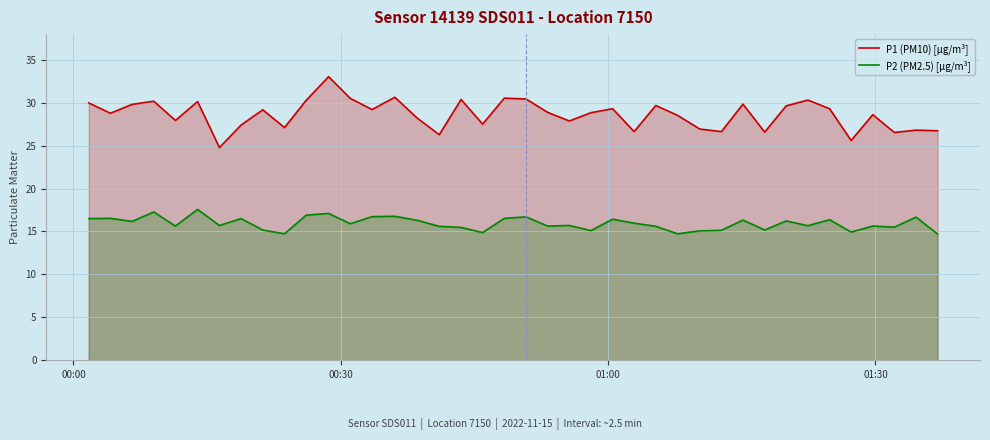

True or false: P1 (PM10) [µg/m³] and P2 (PM2.5) [µg/m³] intersect in this chart.

False